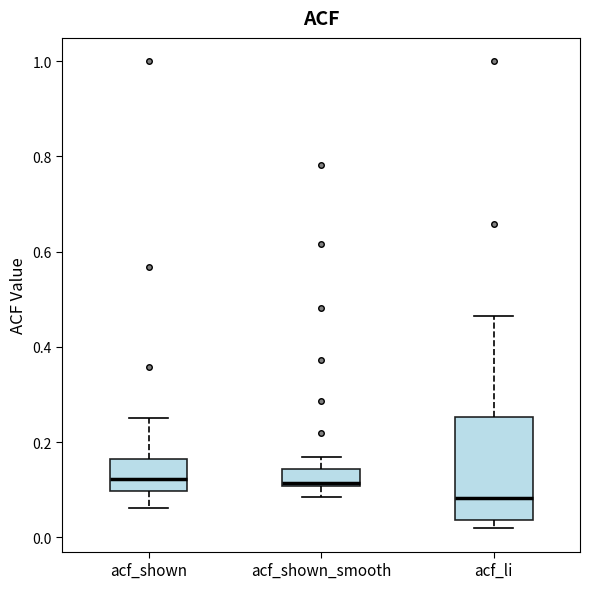

Where is the lower edge of the box for acf_li on the y-axis? The values are not printed on the chart, so give them approximately, as read against the axis.

0.04